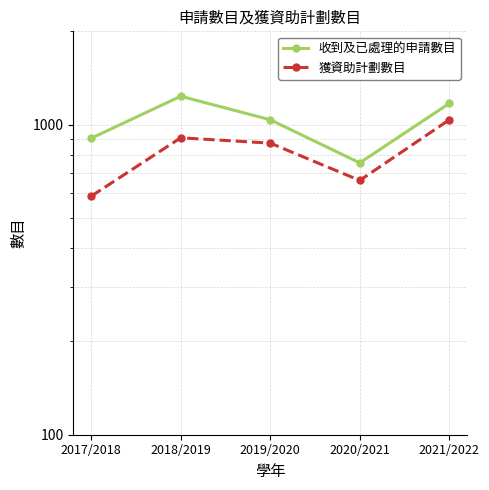

What is the greatest value displayed?

1235